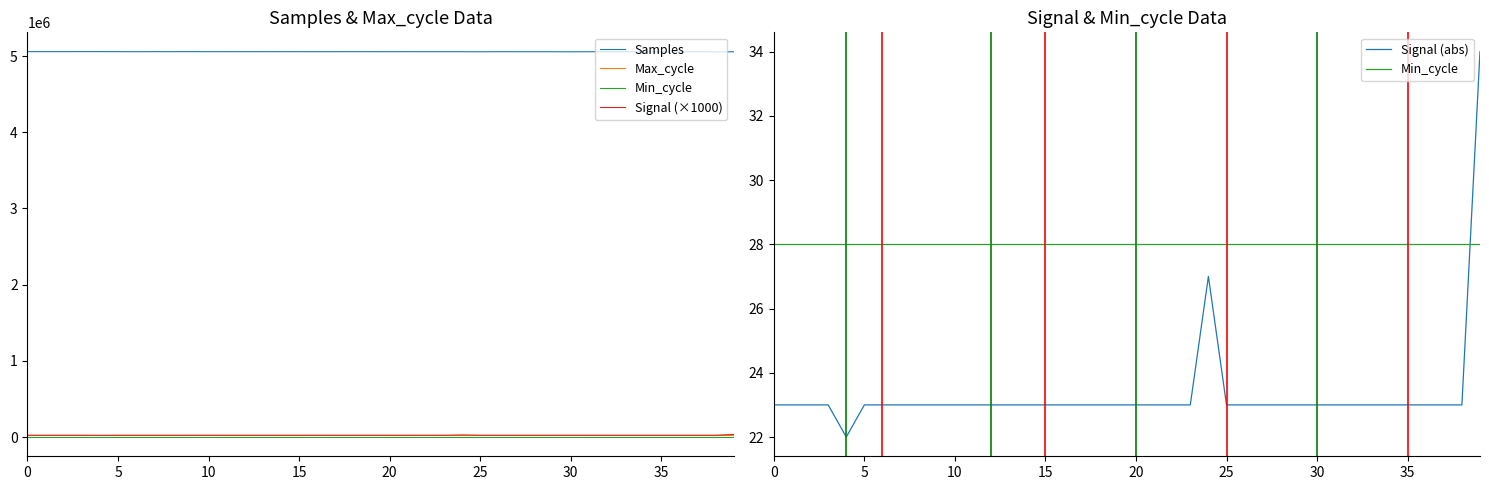

What is the average value of the Signal (×1000) series?

23350